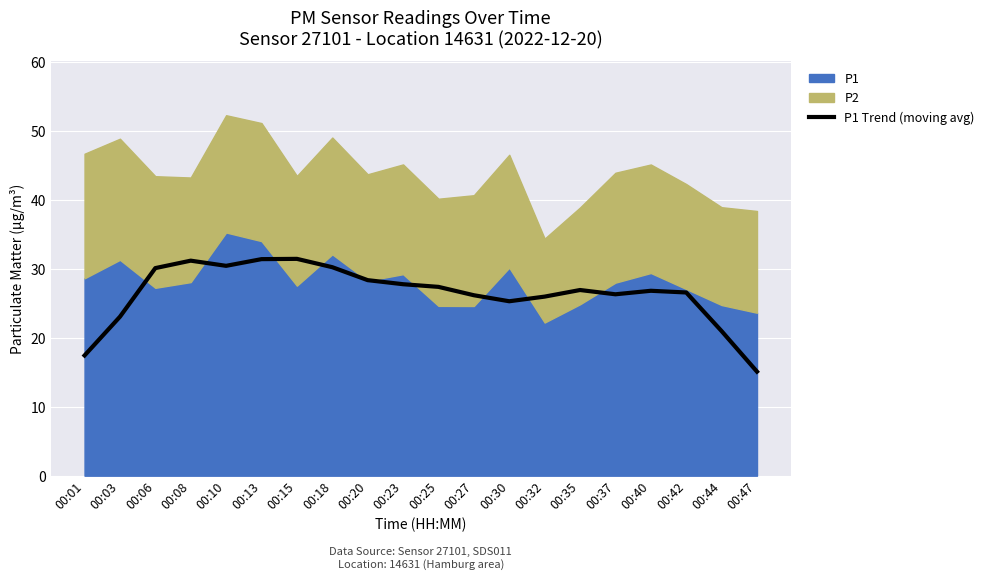

True or false: there are more than 2 points higher than both neighbors.

True